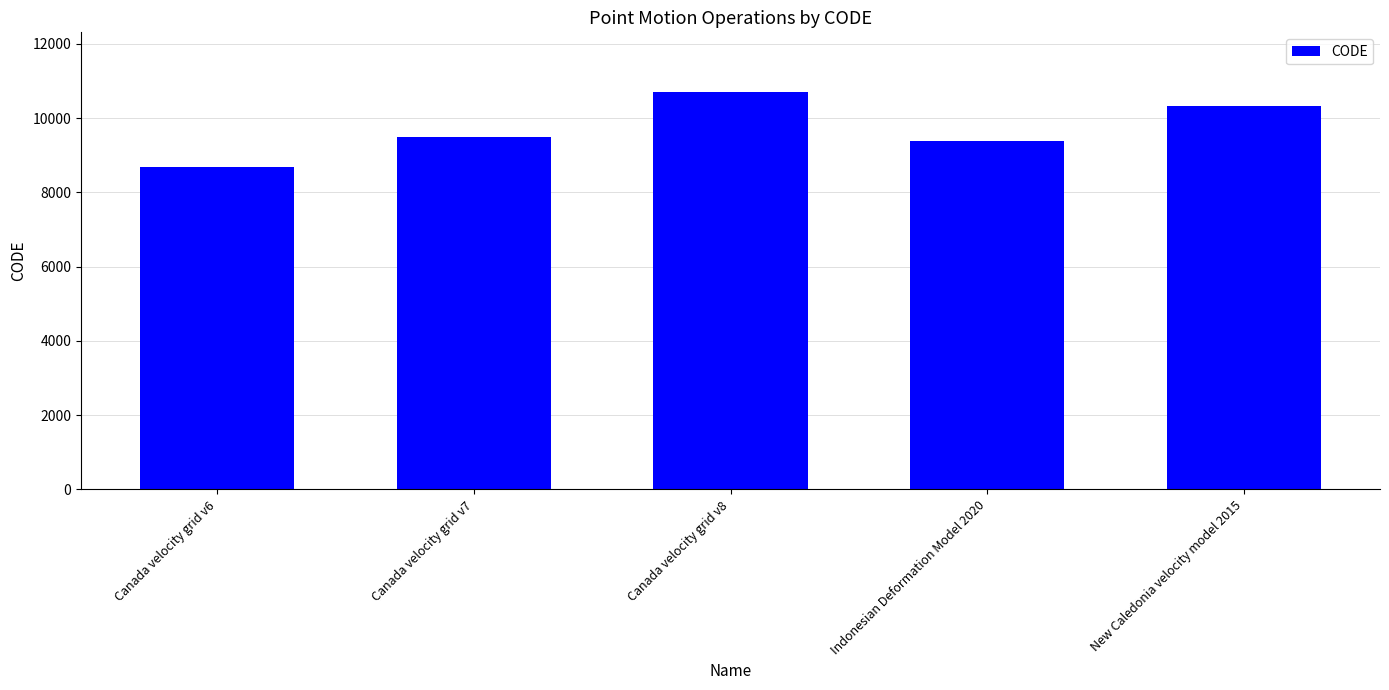

The value at New Caledonia velocity model 2015 is 10323. True or false?

True